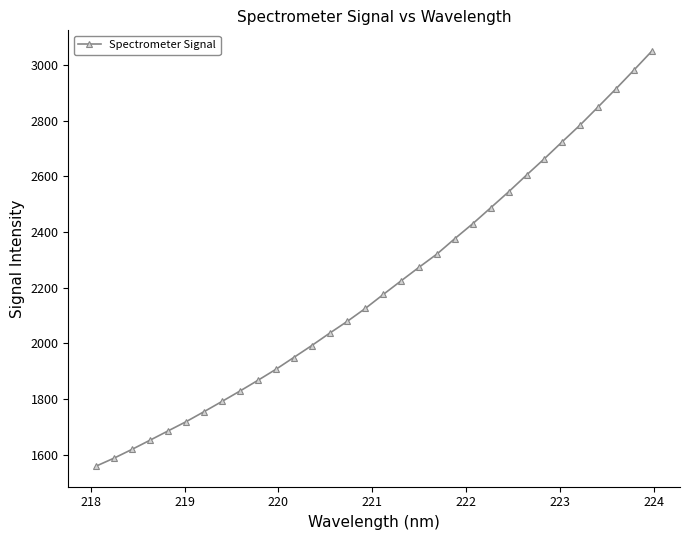

What is the sum of all values?

70554.8